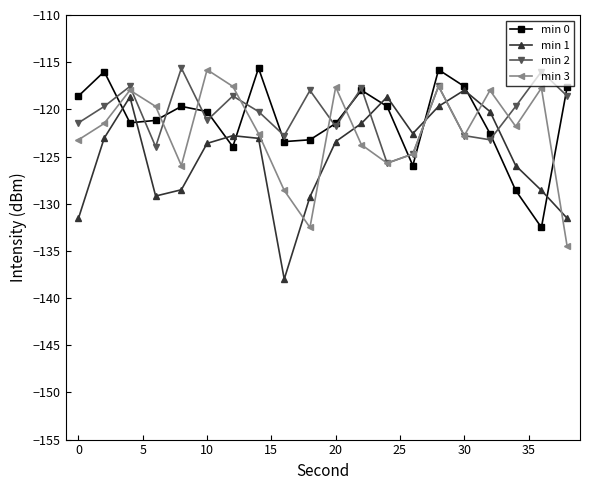

Does the chart display data point markers on the line(s)?

Yes